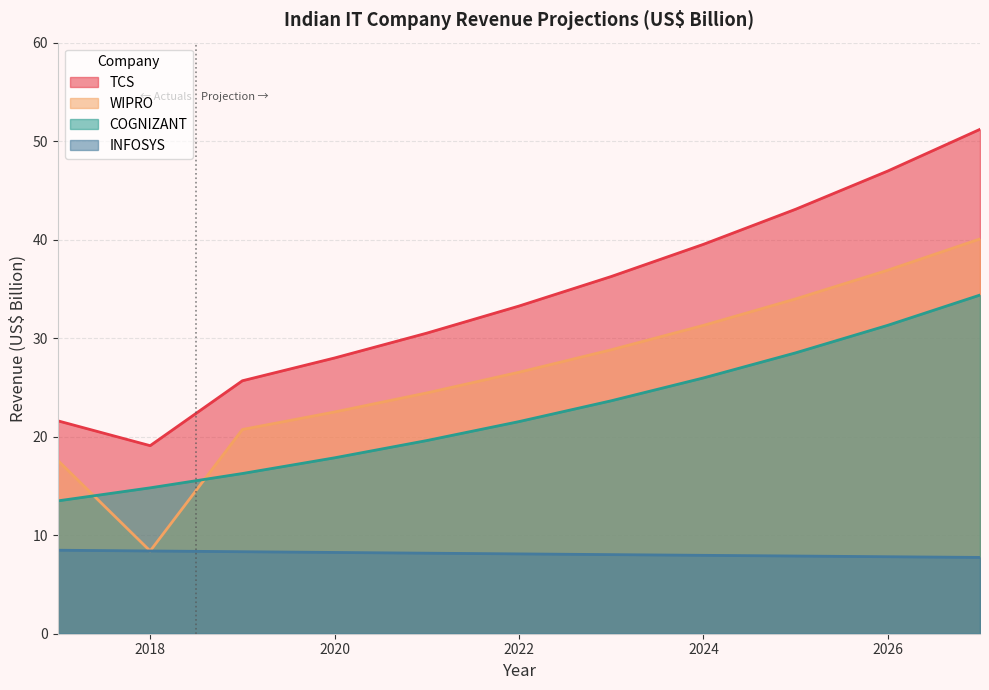

List the series in order of their overall mean, lowest first.

INFOSYS, COGNIZANT, WIPRO, TCS